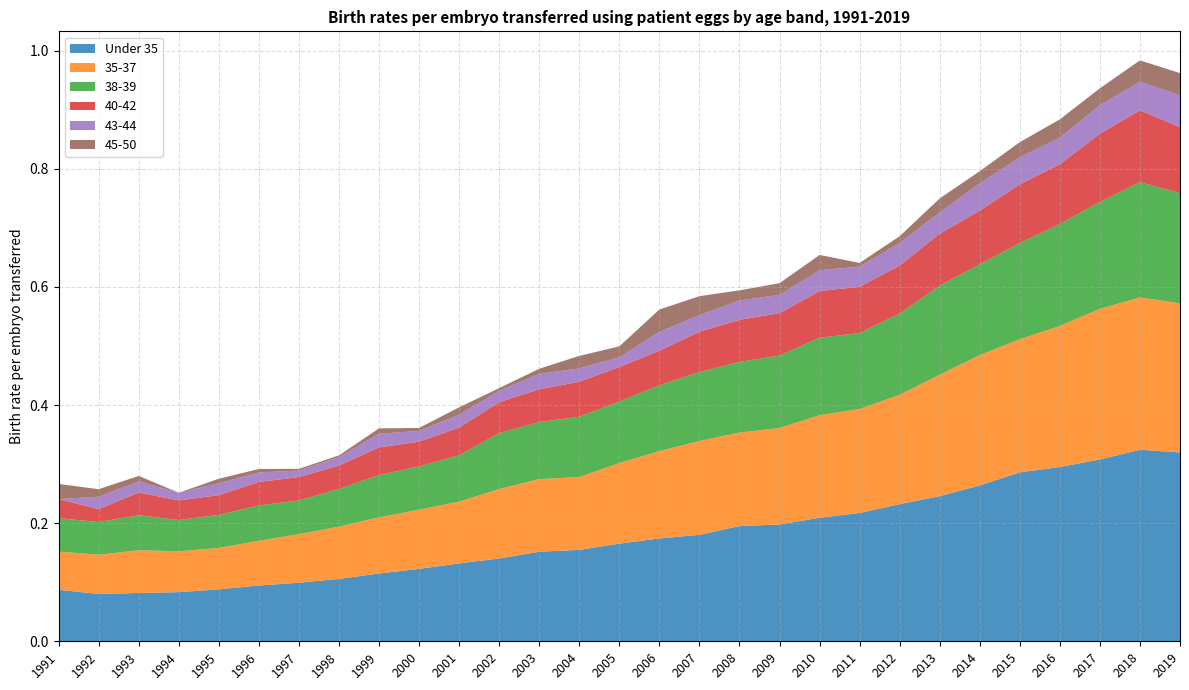

Reading left to right, list all the values displayed in this chart.

Under 35: 1991=0.1	1992=0.1	1993=0.1	1994=0.1	1995=0.1	1996=0.1	1997=0.1	1998=0.1	1999=0.1	2000=0.1	2001=0.1	2002=0.1	2003=0.2	2004=0.2	2005=0.2	2006=0.2	2007=0.2	2008=0.2	2009=0.2	2010=0.2	2011=0.2	2012=0.2	2013=0.2	2014=0.3	2015=0.3	2016=0.3	2017=0.3	2018=0.3	2019=0.3
35-37: 1991=0.1	1992=0.1	1993=0.1	1994=0.1	1995=0.1	1996=0.1	1997=0.1	1998=0.1	1999=0.1	2000=0.1	2001=0.1	2002=0.1	2003=0.1	2004=0.1	2005=0.1	2006=0.1	2007=0.2	2008=0.2	2009=0.2	2010=0.2	2011=0.2	2012=0.2	2013=0.2	2014=0.2	2015=0.2	2016=0.2	2017=0.3	2018=0.3	2019=0.3
38-39: 1991=0.1	1992=0.1	1993=0.1	1994=0.1	1995=0.1	1996=0.1	1997=0.1	1998=0.1	1999=0.1	2000=0.1	2001=0.1	2002=0.1	2003=0.1	2004=0.1	2005=0.1	2006=0.1	2007=0.1	2008=0.1	2009=0.1	2010=0.1	2011=0.1	2012=0.1	2013=0.2	2014=0.2	2015=0.2	2016=0.2	2017=0.2	2018=0.2	2019=0.2
40-42: 1991=0.0	1992=0.0	1993=0.0	1994=0.0	1995=0.0	1996=0.0	1997=0.0	1998=0.0	1999=0.0	2000=0.0	2001=0.0	2002=0.1	2003=0.1	2004=0.1	2005=0.1	2006=0.1	2007=0.1	2008=0.1	2009=0.1	2010=0.1	2011=0.1	2012=0.1	2013=0.1	2014=0.1	2015=0.1	2016=0.1	2017=0.1	2018=0.1	2019=0.1
43-44: 1991=0.0	1992=0.0	1993=0.0	1994=0.0	1995=0.0	1996=0.0	1997=0.0	1998=0.0	1999=0.0	2000=0.0	2001=0.0	2002=0.0	2003=0.0	2004=0.0	2005=0.0	2006=0.0	2007=0.0	2008=0.0	2009=0.0	2010=0.0	2011=0.0	2012=0.0	2013=0.0	2014=0.0	2015=0.0	2016=0.0	2017=0.0	2018=0.0	2019=0.1
45-50: 1991=0.0	1992=0.0	1993=0.0	1994=0.0	1995=0.0	1996=0.0	1997=0.0	1998=0.0	1999=0.0	2000=0.0	2001=0.0	2002=0.0	2003=0.0	2004=0.0	2005=0.0	2006=0.0	2007=0.0	2008=0.0	2009=0.0	2010=0.0	2011=0.0	2012=0.0	2013=0.0	2014=0.0	2015=0.0	2016=0.0	2017=0.0	2018=0.0	2019=0.0